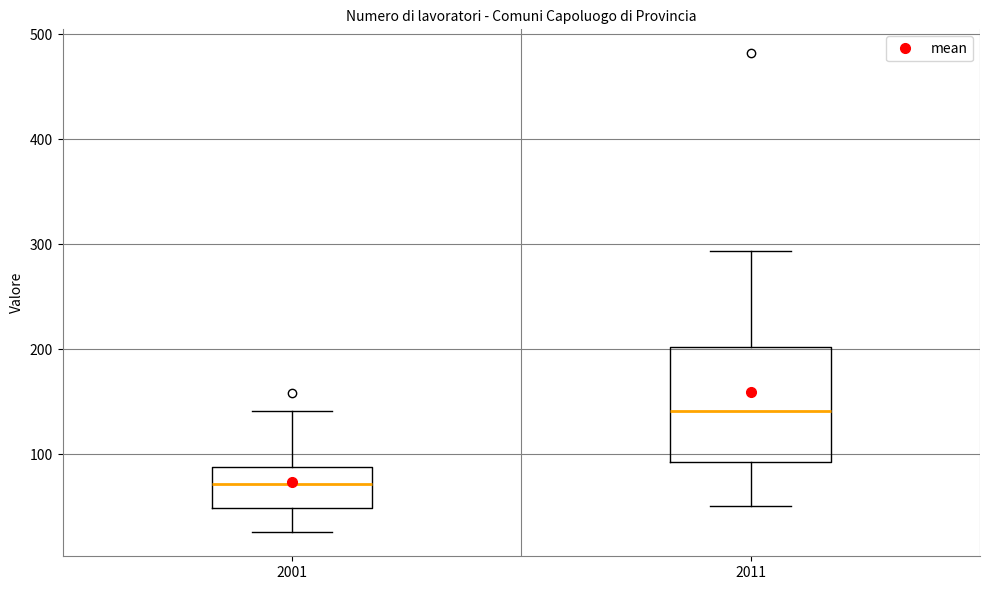

Which box is the tallest, from its lower edge to its upper edge?

2011